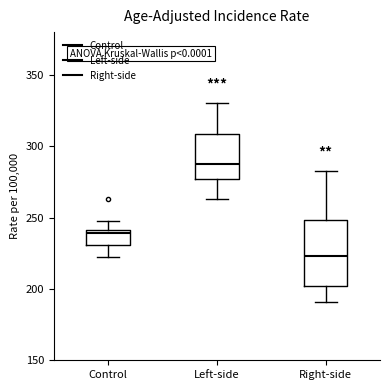

Which box has the highest median line?

Left-side